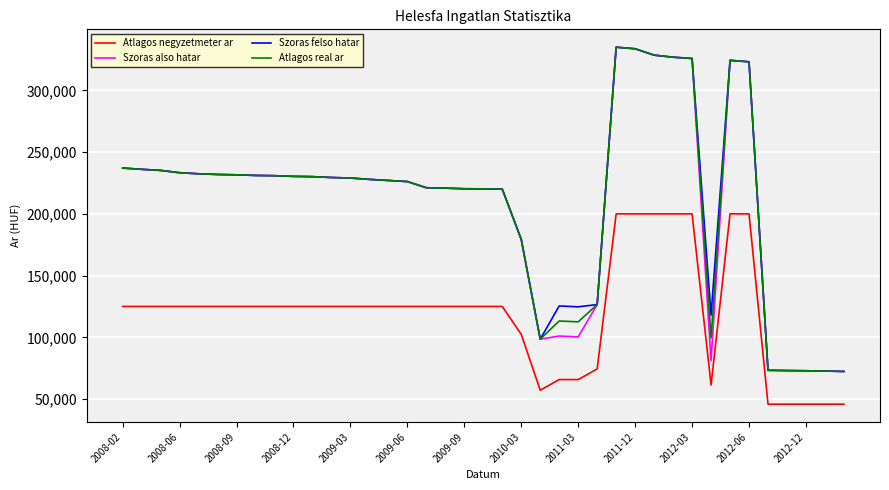

What is the minimum value for Szoras felso hatar?

72328